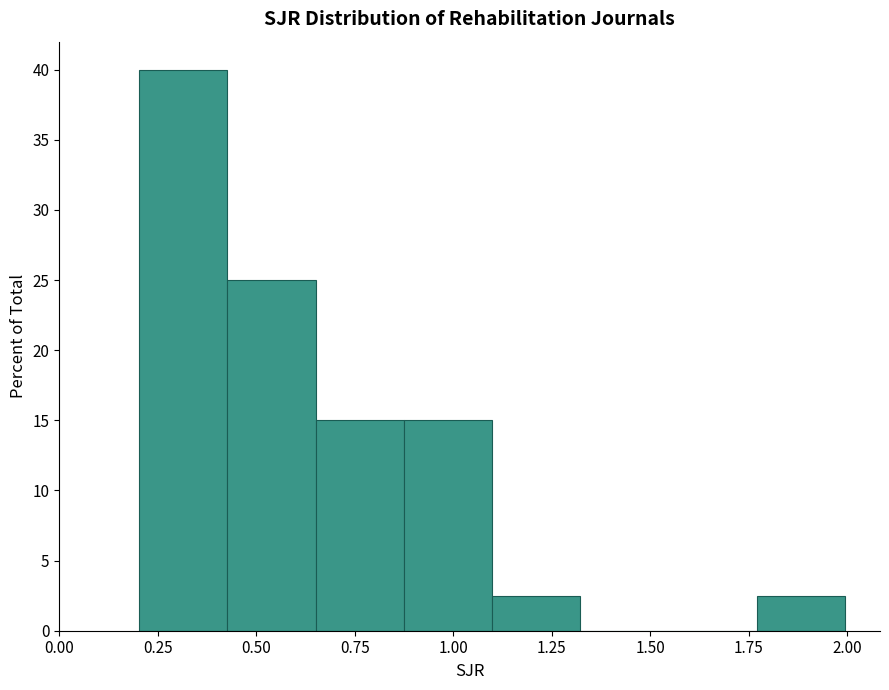

Reading left to right, list every bar in this chart as the range it spans on the x-axis followed by its height. Neither the bar edges nor the heights are printed on the chart, so give them approximately, as read against the axes.

0.20 to 0.45: 40.0
0.45 to 0.65: 25.0
0.65 to 0.85: 15.0
0.85 to 1.10: 15.0
1.10 to 1.30: 2.5
1.30 to 1.55: 0
1.55 to 1.75: 0
1.75 to 2.00: 2.5